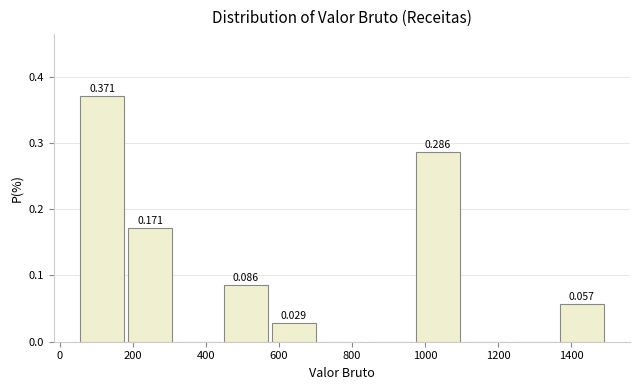

Over which range of the x-axis is the bar tallest?

60 to 180